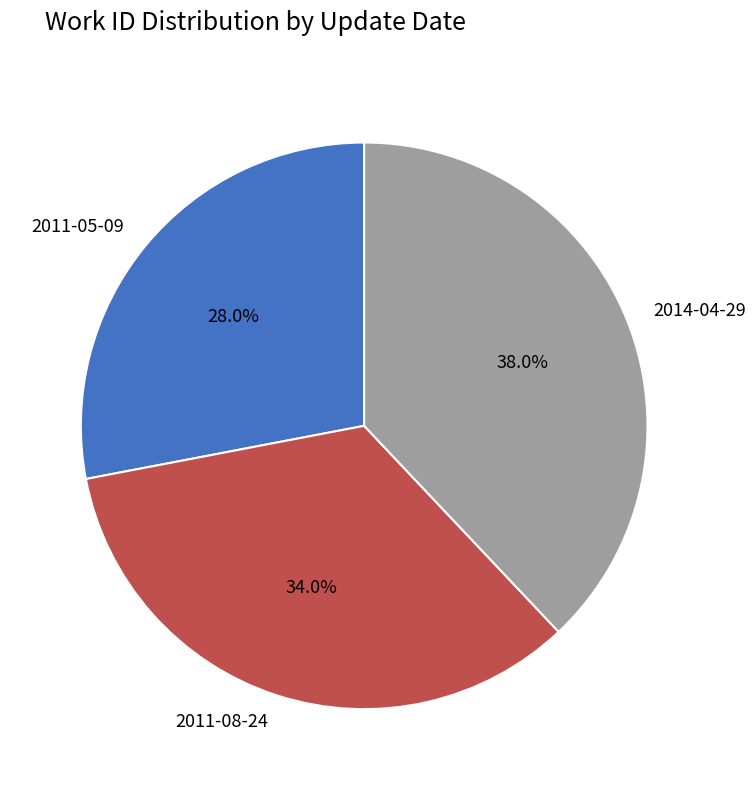

The 2011-05-09 slice represents 28% of the pie. True or false?

True